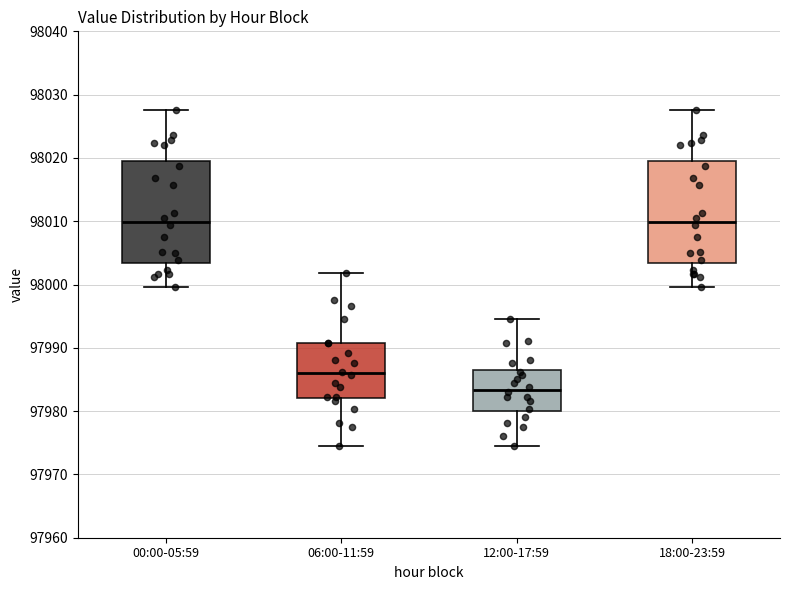

Where is the upper edge of the box for 06:00-11:59 on the y-axis? The values are not printed on the chart, so give them approximately, as read against the axis.

97991